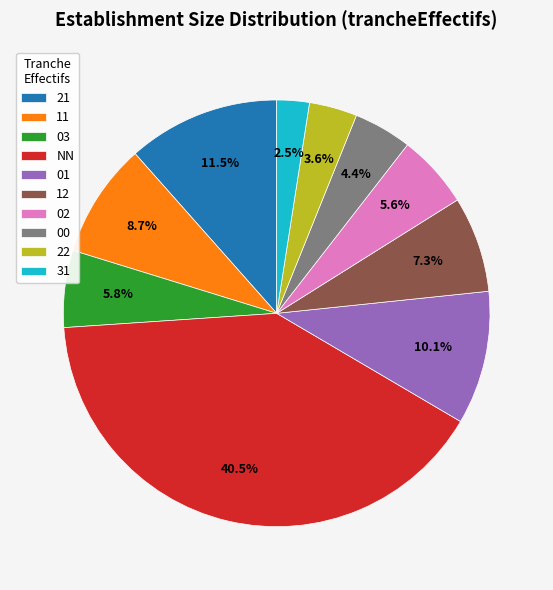

To the nearest percent, what percentage of the pie is 02?

6%